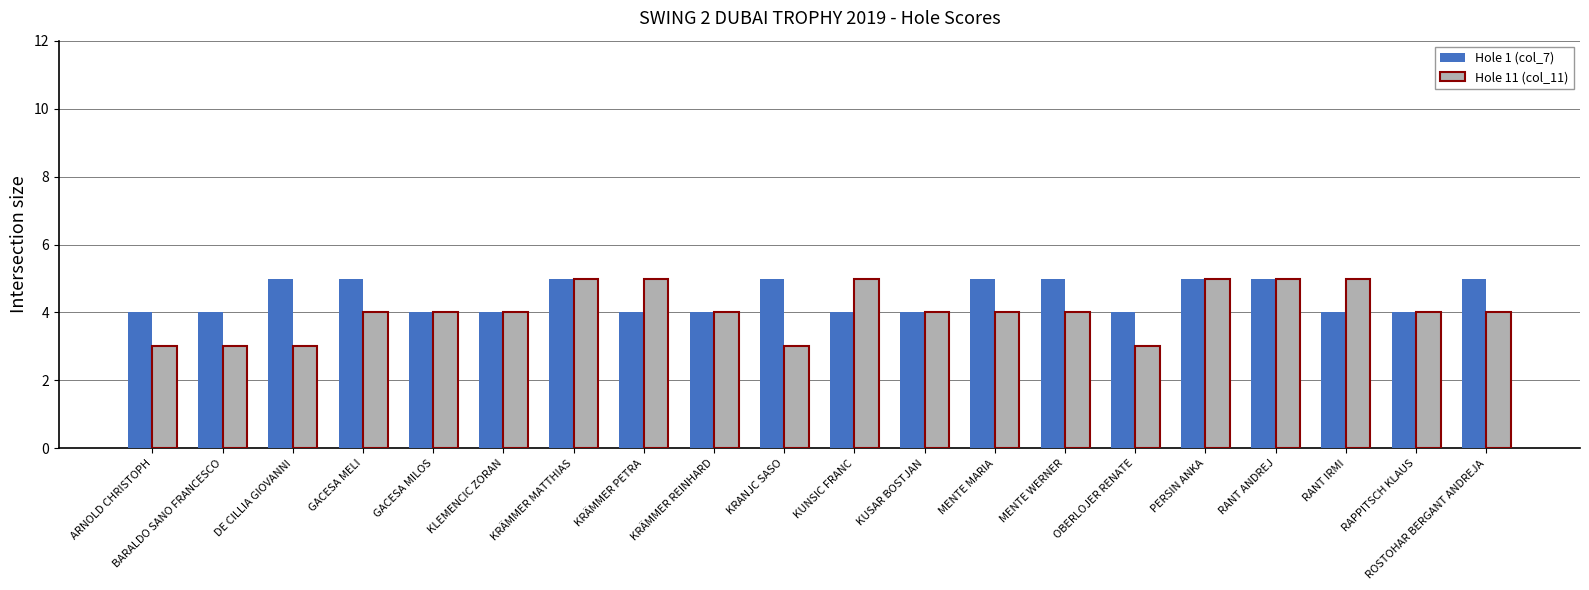

What is the value of the Hole 11 (col_11) bar at the 2nd from the left?

3